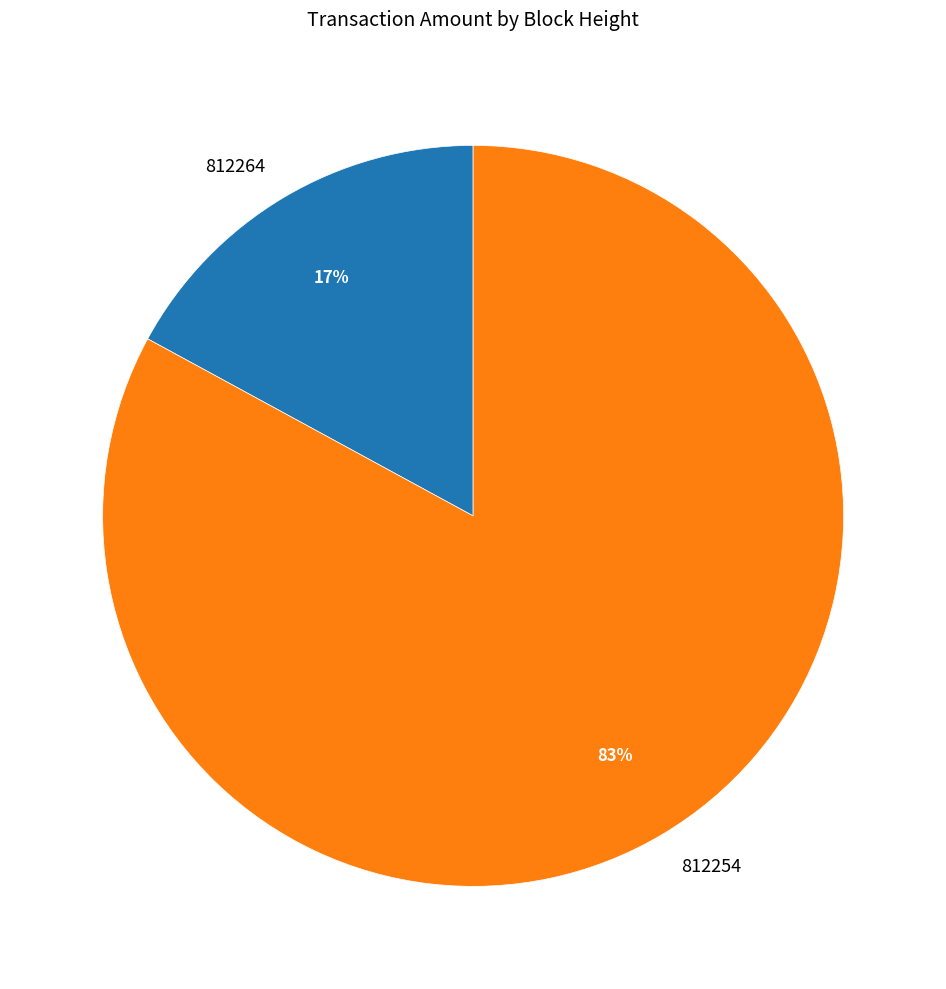

To the nearest percent, what is the difference between the largest and smallest slice percentages?

66%